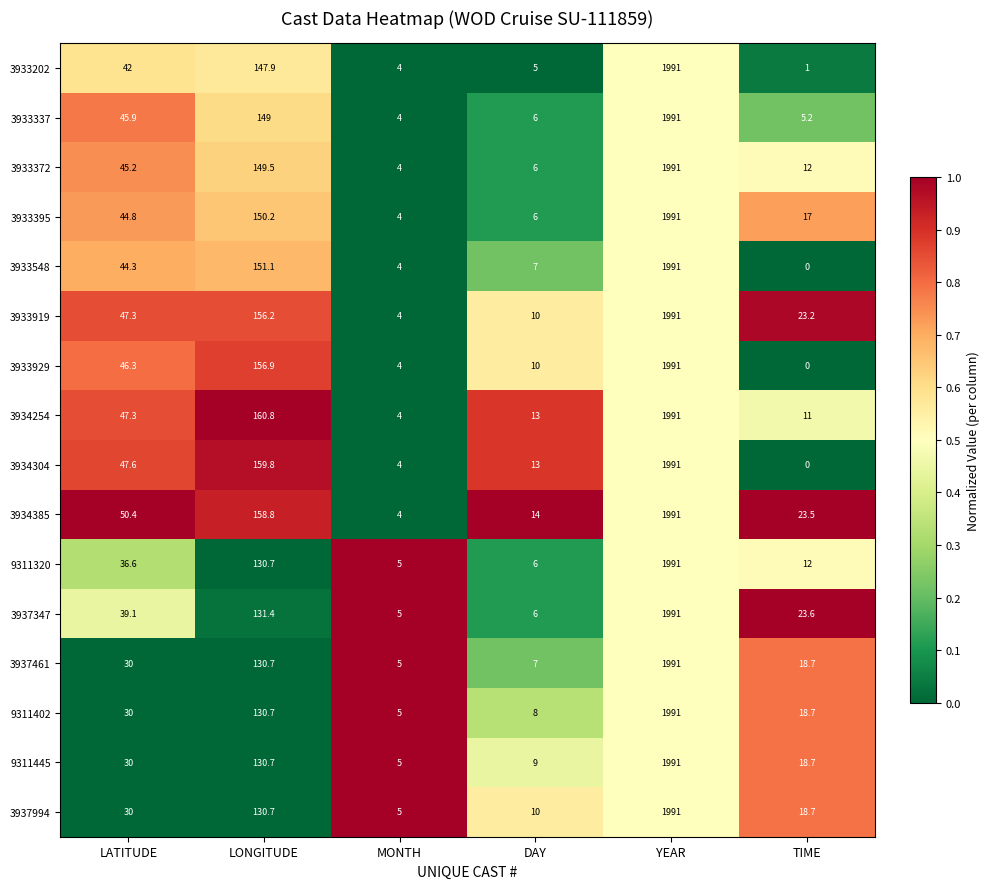

Between LONGITUDE and MONTH, which series saw the biggest shift?

3934254